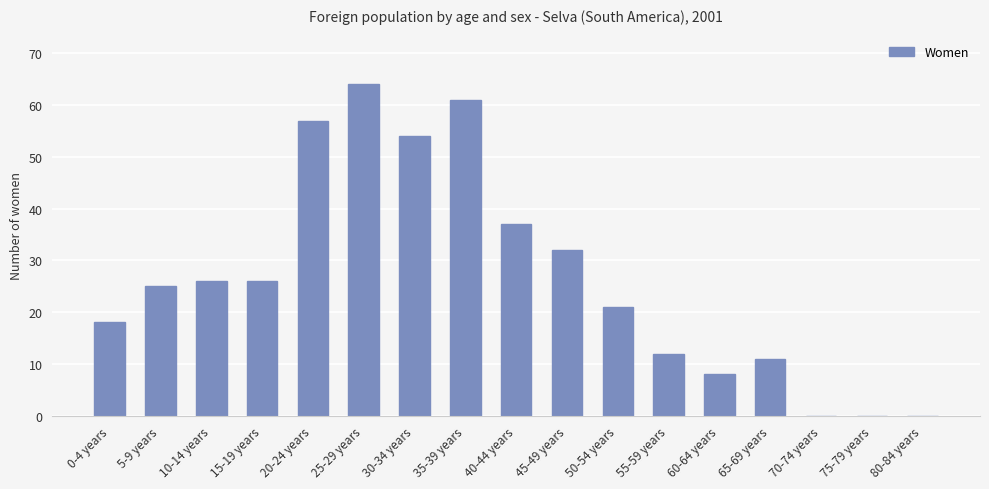

True or false: the data shows 39 at 70-74 years.

False